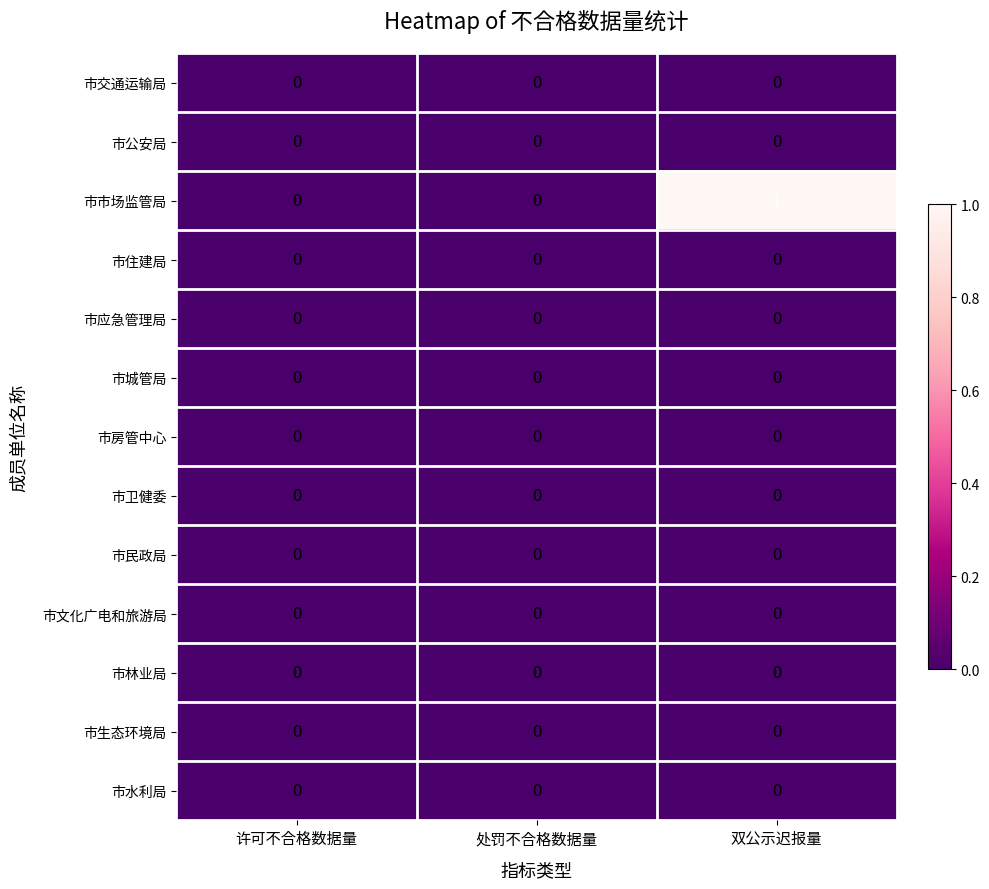

Which series has the largest total across all categories?

市市场监管局